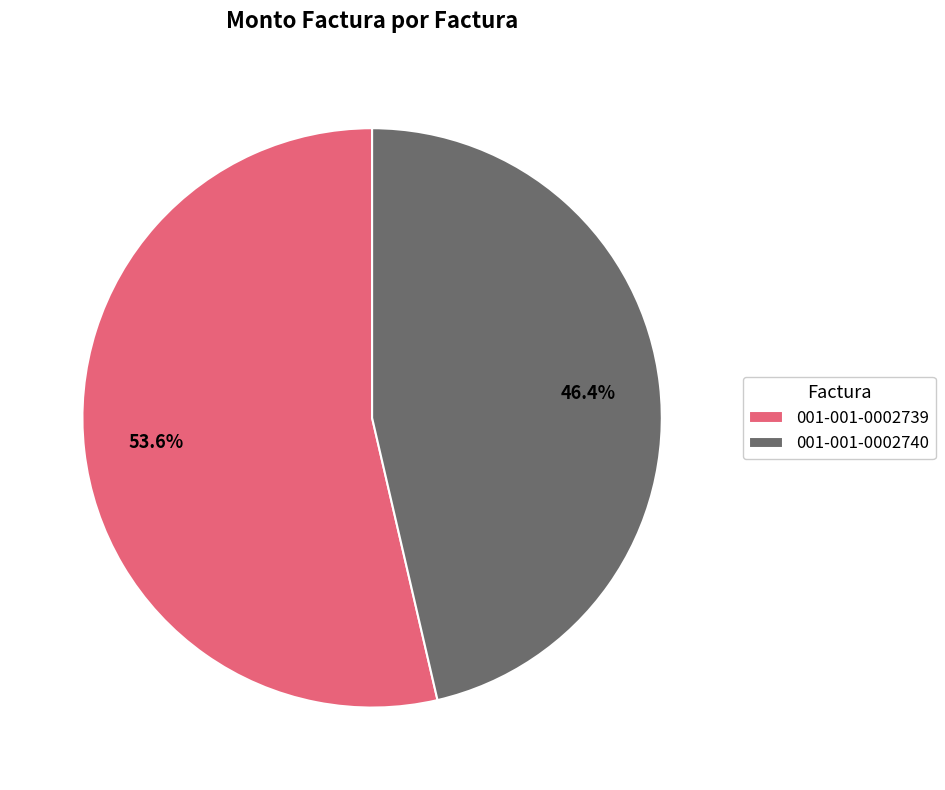

Which has a higher value, 001-001-0002740 or 001-001-0002739?

001-001-0002739